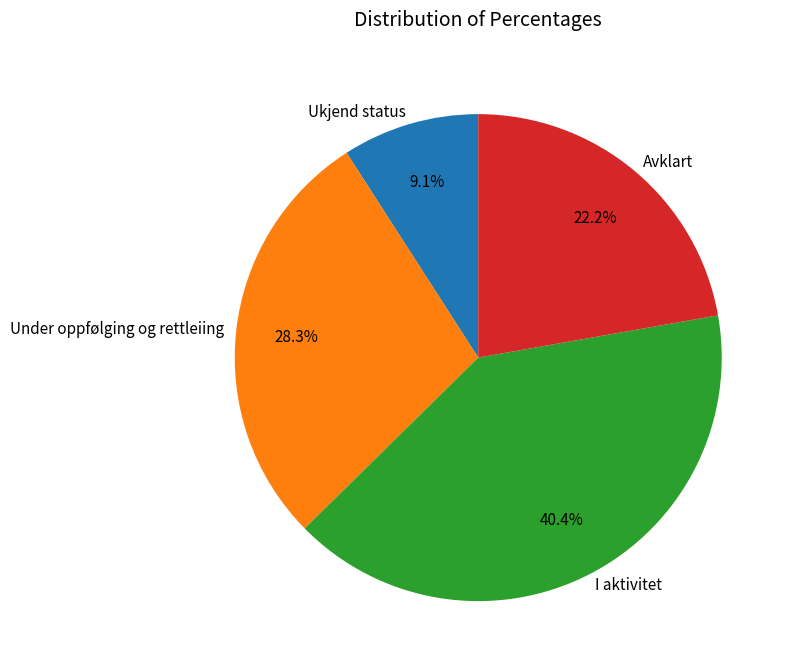

Is it true that I aktivitet is 29% of the pie?

False